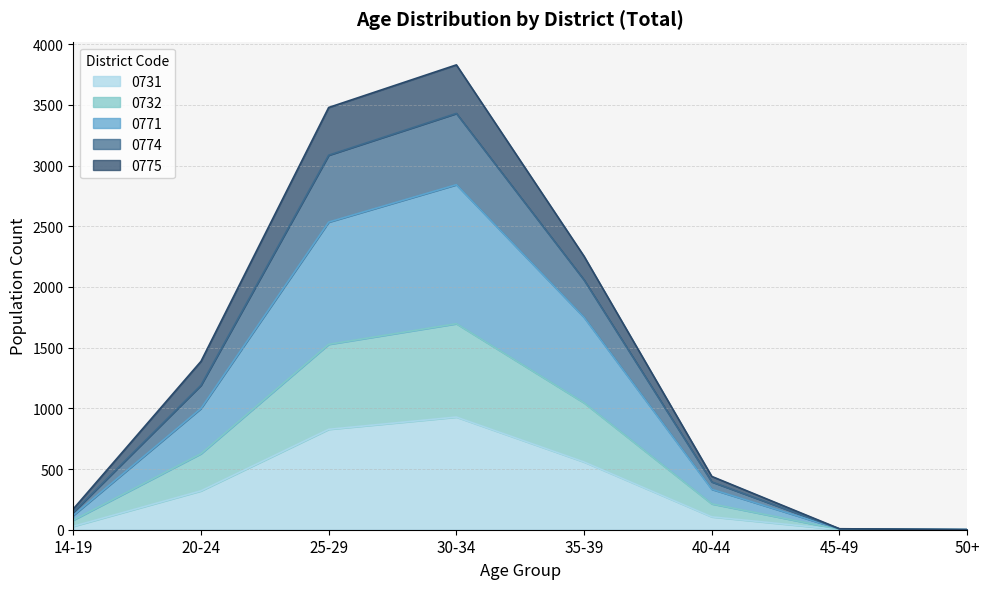

Which category has the highest value in the 0731 series?

30-34